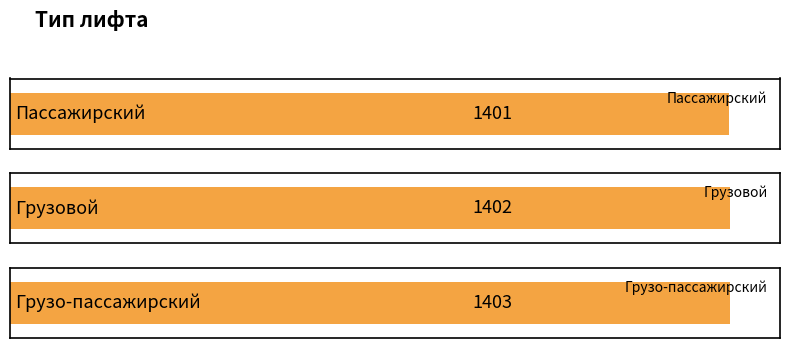

Which has a higher value, Грузо-пассажирский or Пассажирский?

Грузо-пассажирский